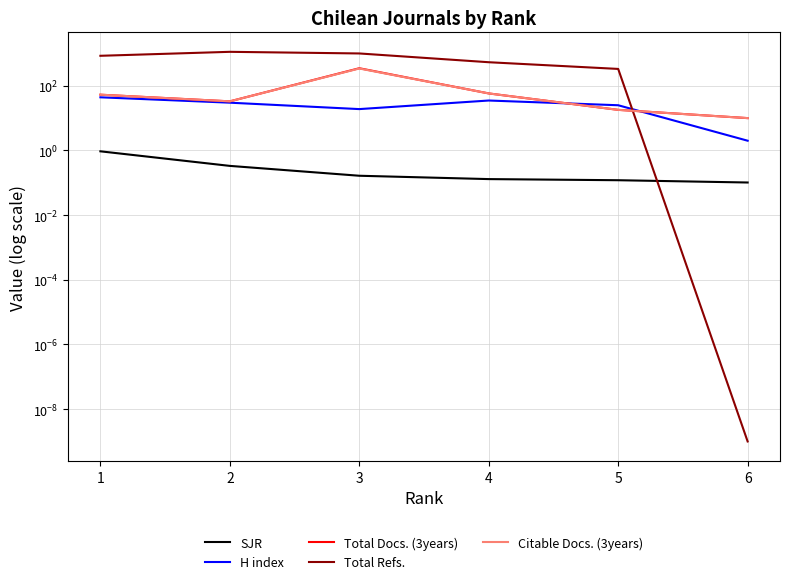

How many H index values are between 19 and 35?

4